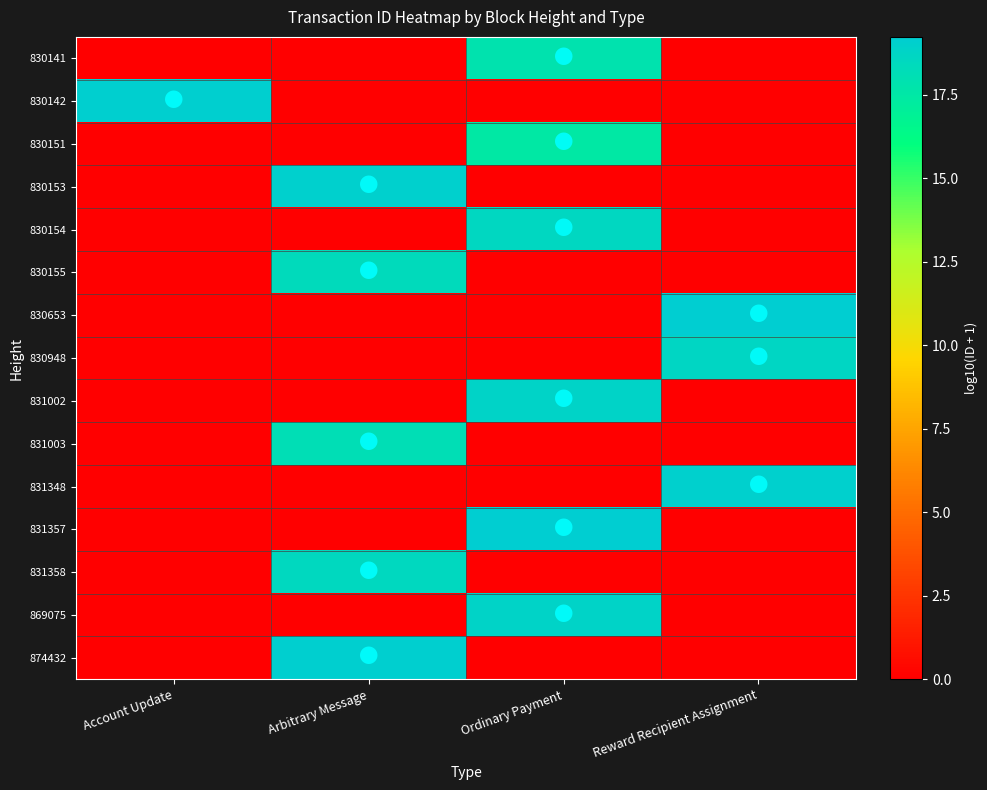

How many data points does each series have?

4